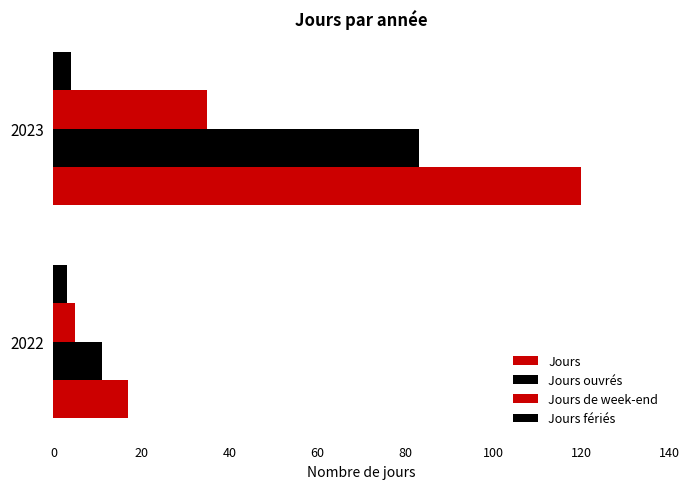

Count the number of categories in the chart.

2